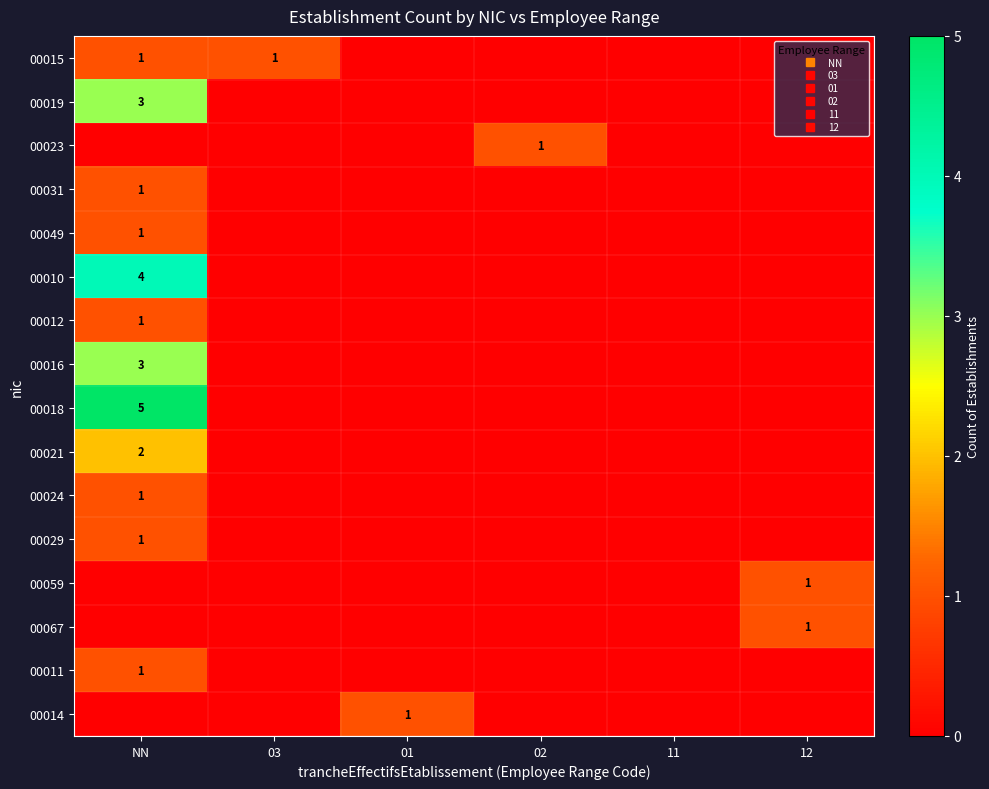

List the labels in order of 00012 value, largest first.

NN, 03, 01, 02, 11, 12